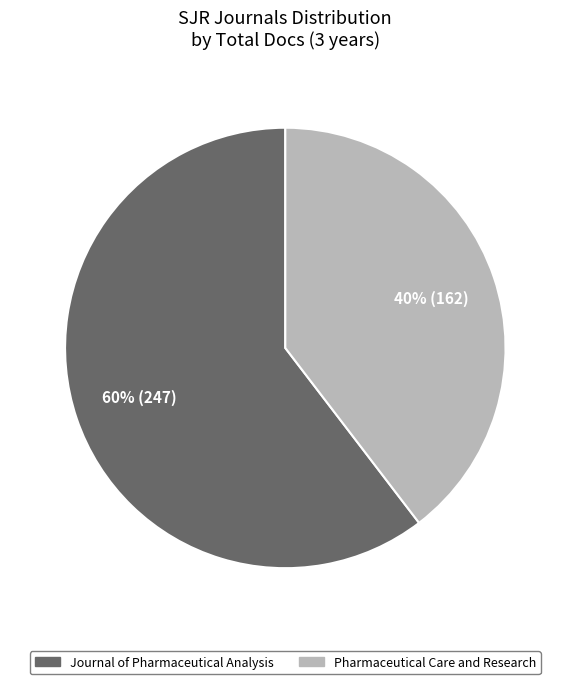

How many slices are in this pie chart?

2